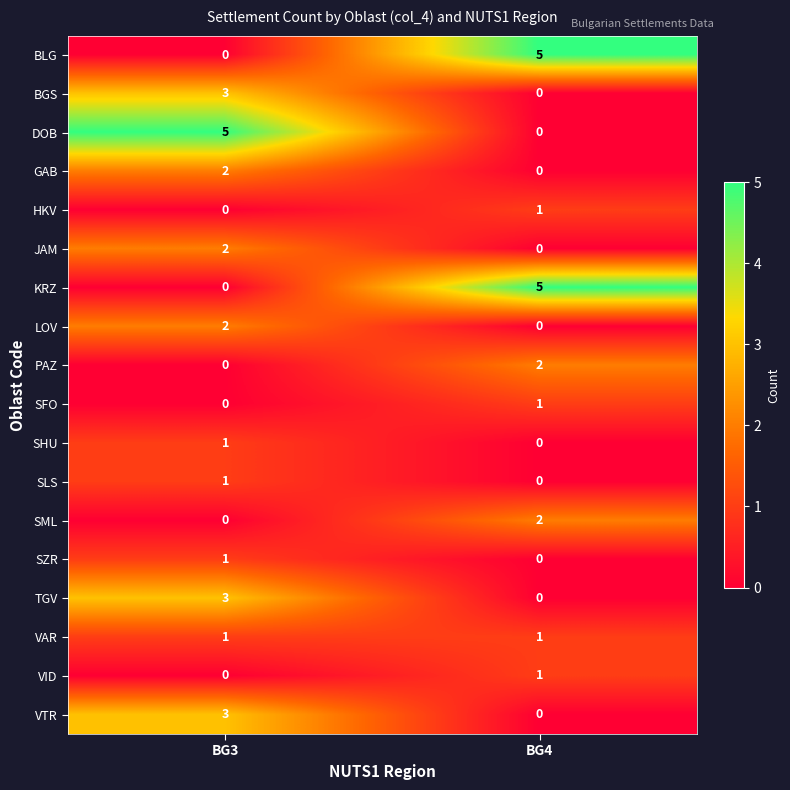

At which category is the sum across all series the highest?

BG3